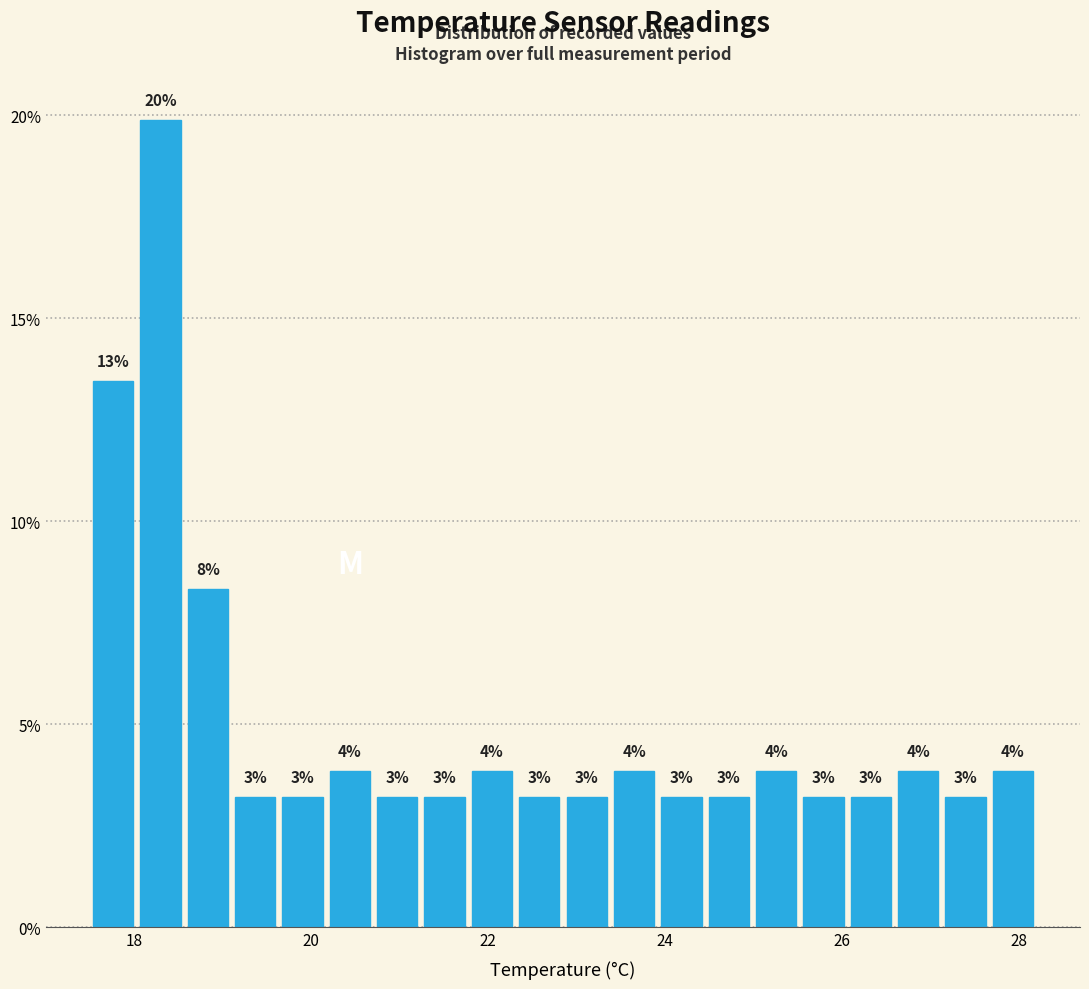

Around what value on the x-axis is the tallest bar? Give the approximate position of its centre, as read against the axis.

18.4